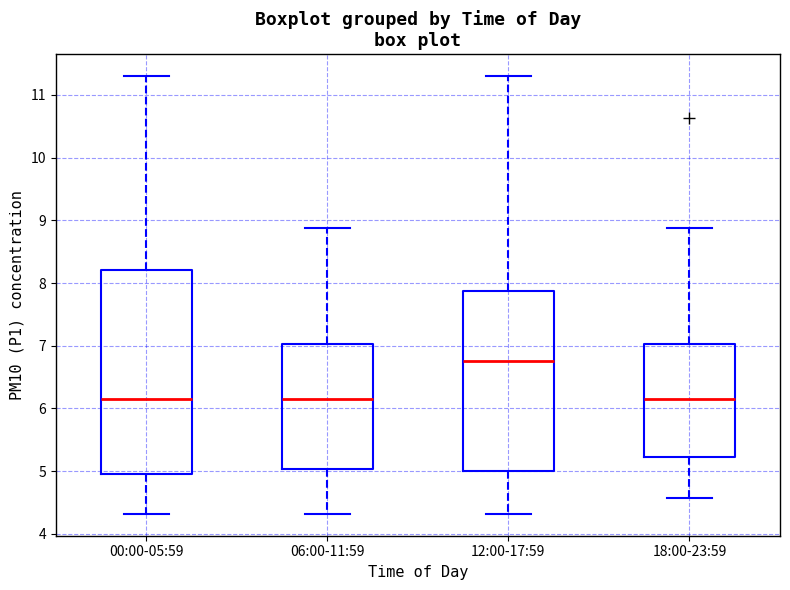

Which box is the tallest, from its lower edge to its upper edge?

00:00-05:59